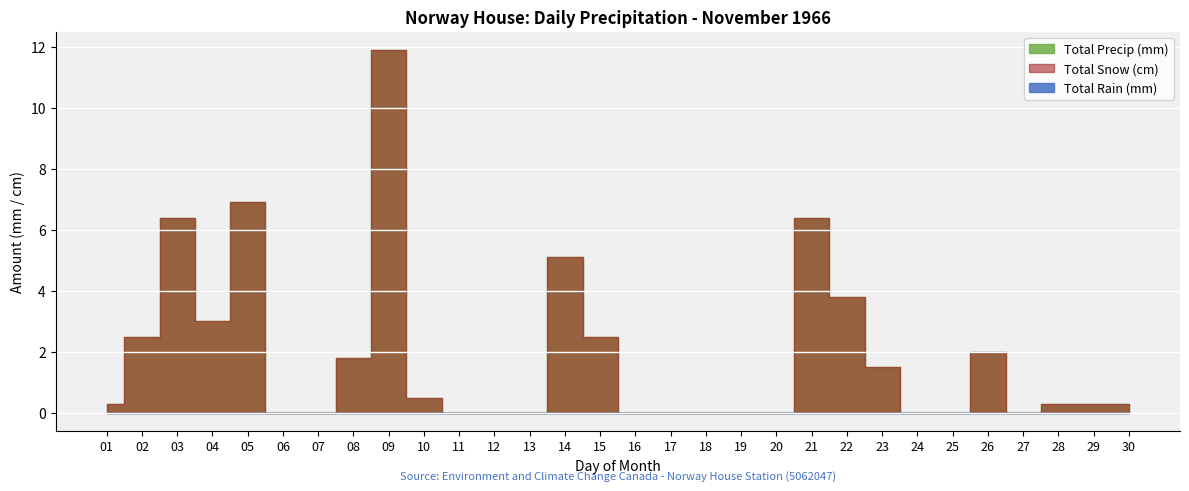

True or false: Total Rain (mm) and Total Snow (cm) cross at least once.

False